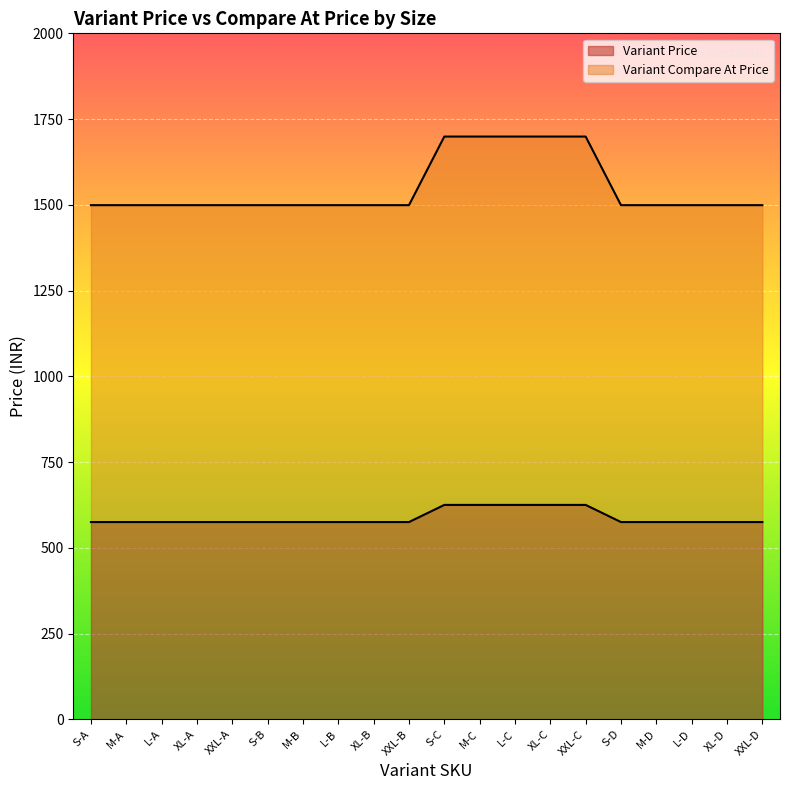

True or false: Variant Compare At Price and Variant Price cross at least once.

False